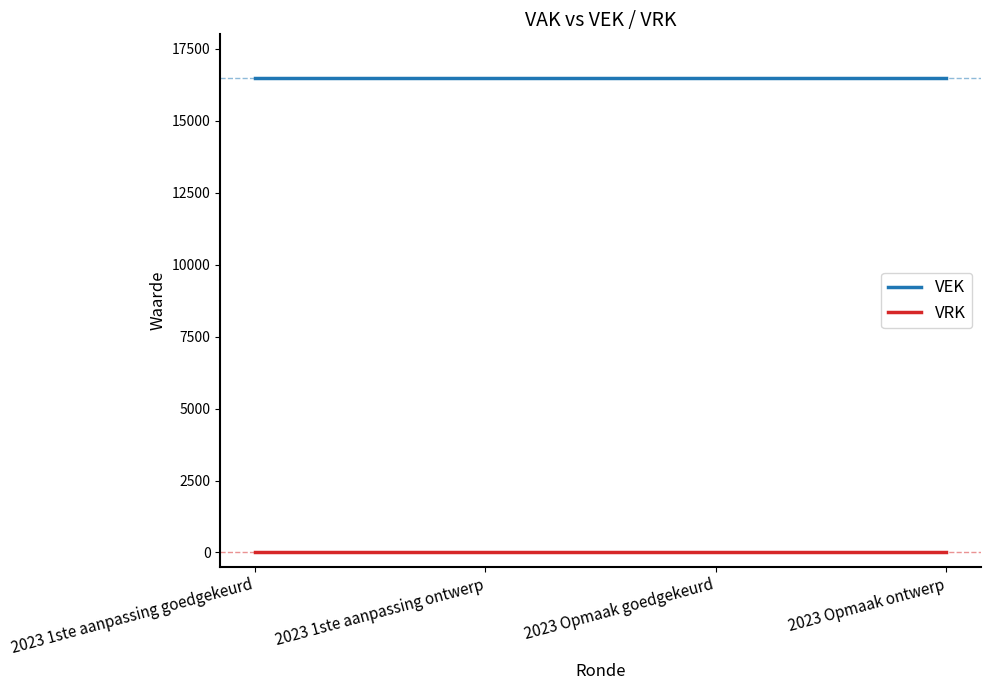

Rank the series by their average value, from highest to lowest.

VEK, VRK